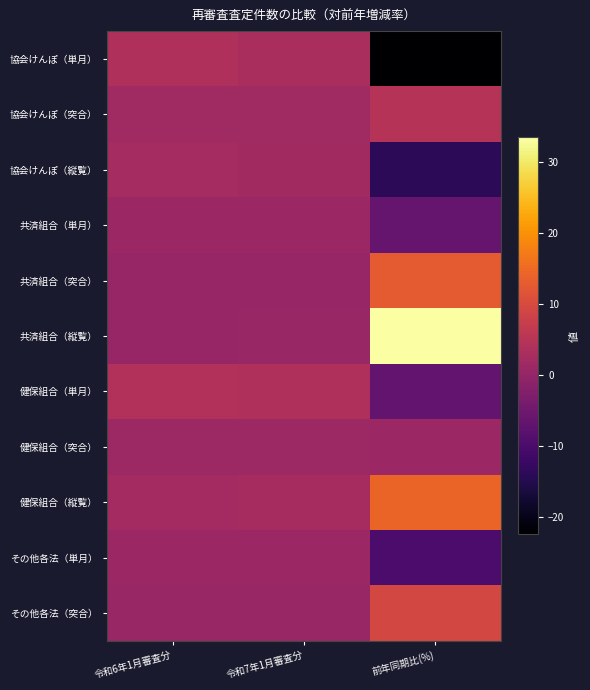

At 令和6年1月審査分, list the series in order from largest to smallest.

健保組合（単月）, 協会けんぽ（単月）, 協会けんぽ（縦覧）, 健保組合（縦覧）, 協会けんぽ（突合）, 健保組合（突合）, 共済組合（単月）, その他各法（単月）, その他各法（突合）, 共済組合（縦覧）, 共済組合（突合）